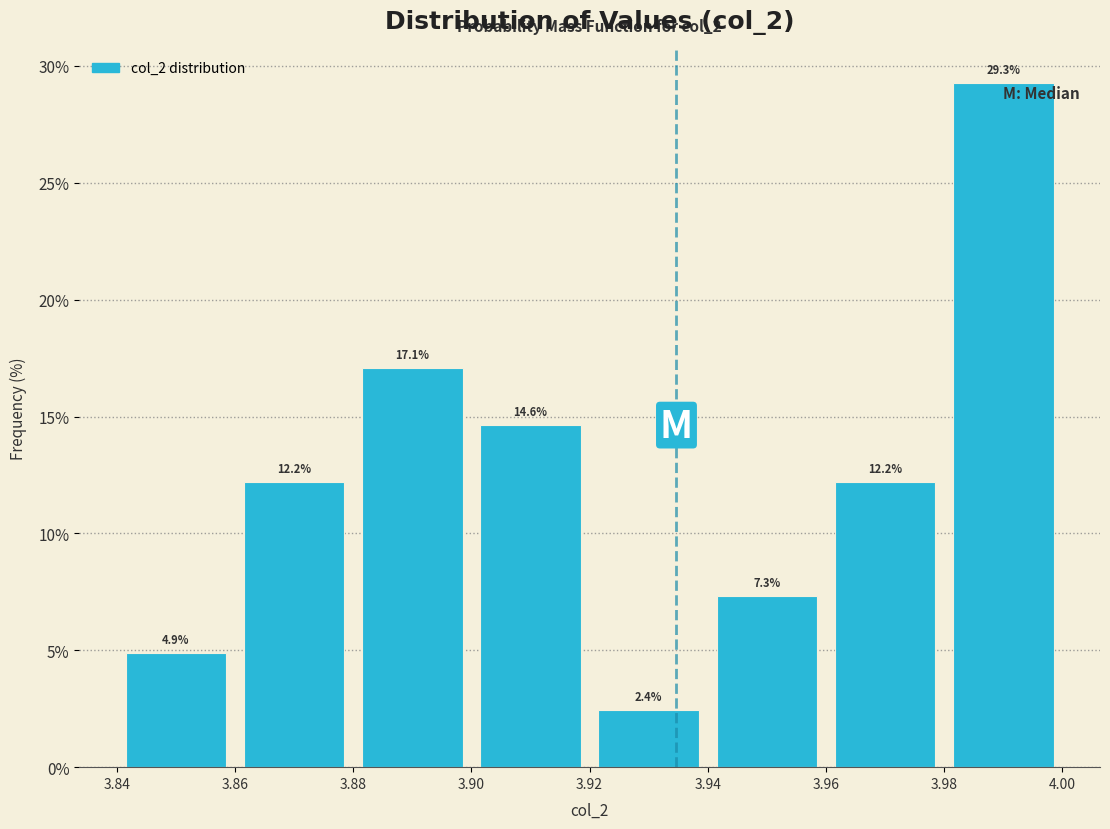

How tall is the bar that spans 3.94 to 3.96 on the x-axis?

7.3